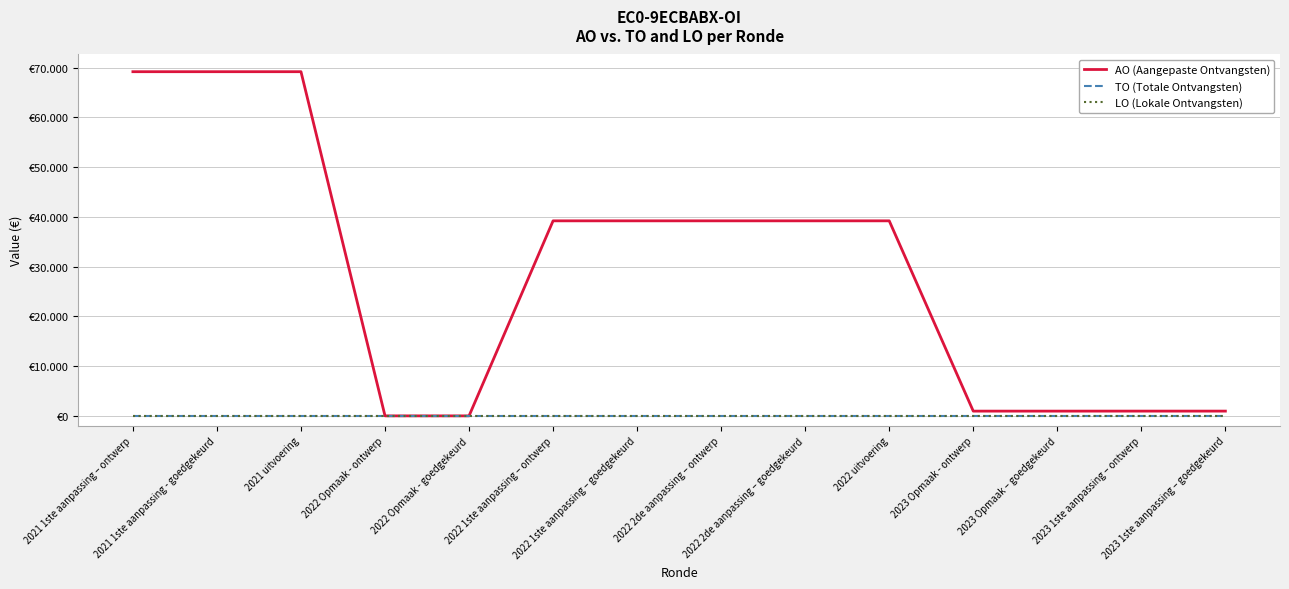

True or false: LO (Lokale Ontvangsten) and AO (Aangepaste Ontvangsten) intersect in this chart.

False